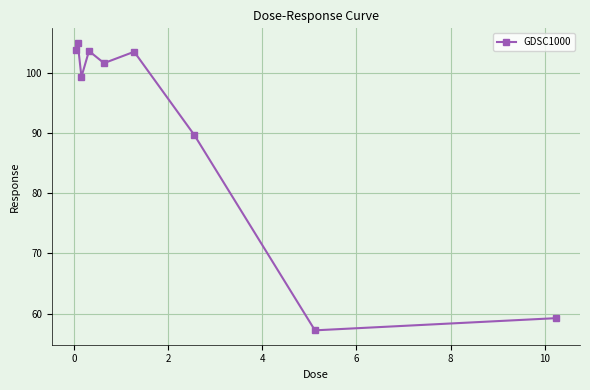

True or false: the data has more than 0 interior local peaks.

True